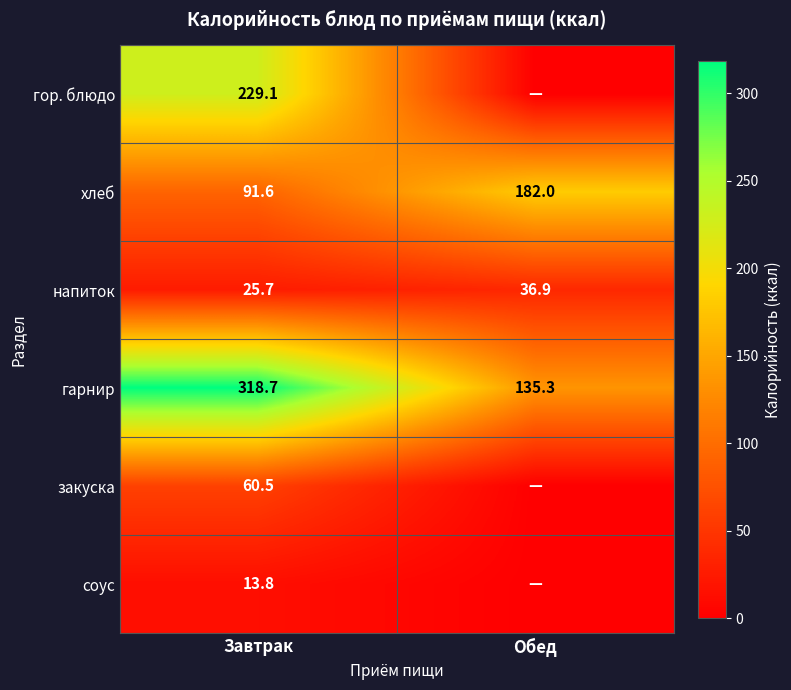

Rank the categories by гарнир value from highest to lowest.

Завтрак, Обед